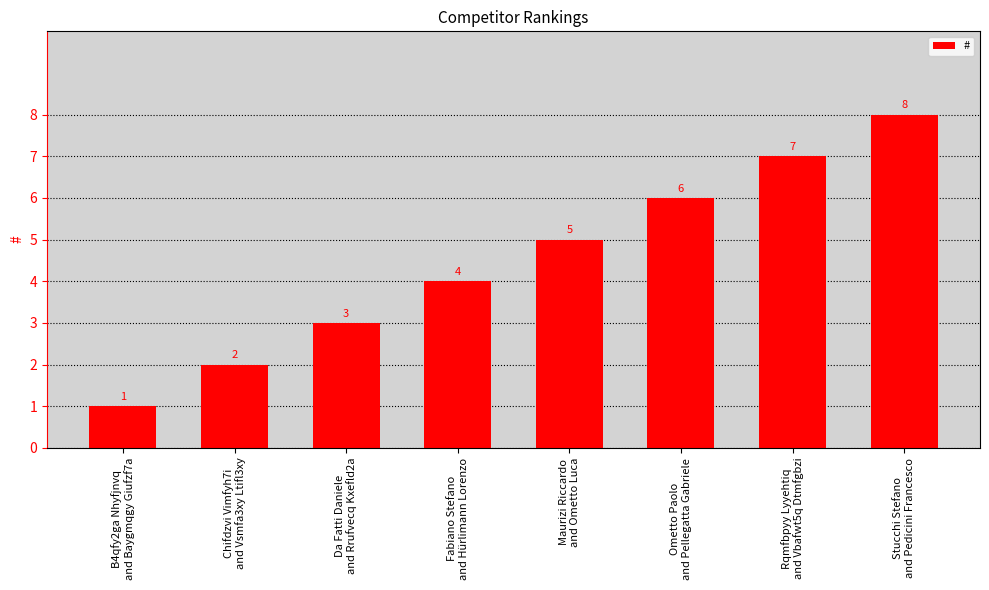

At which category does the chart reach its peak across all series?

Stucchi Stefano
and Pedicini Francesco